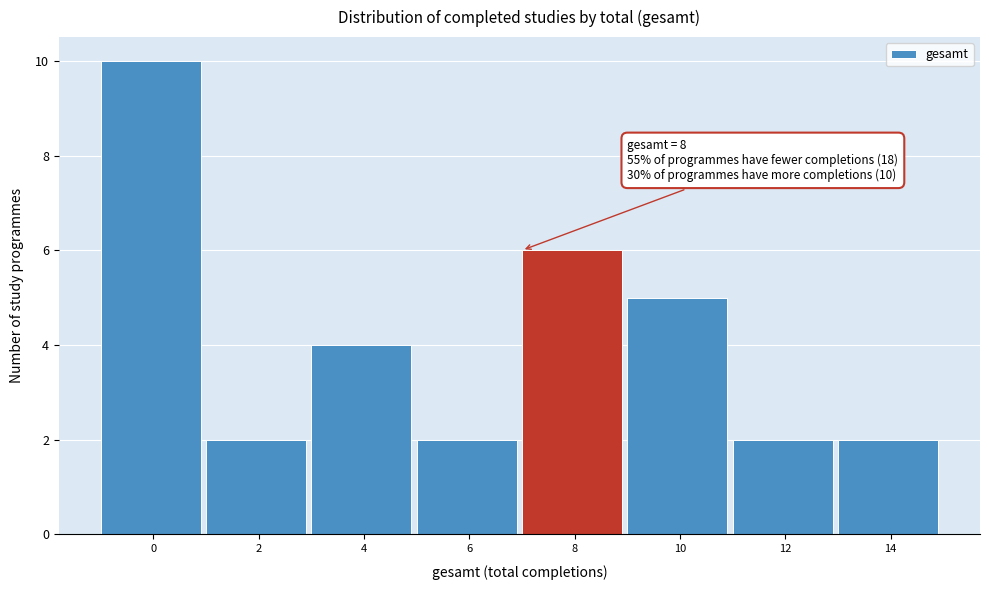

Reading left to right, list all the values displayed in this chart.

10	2	4	2	6	5	2	2